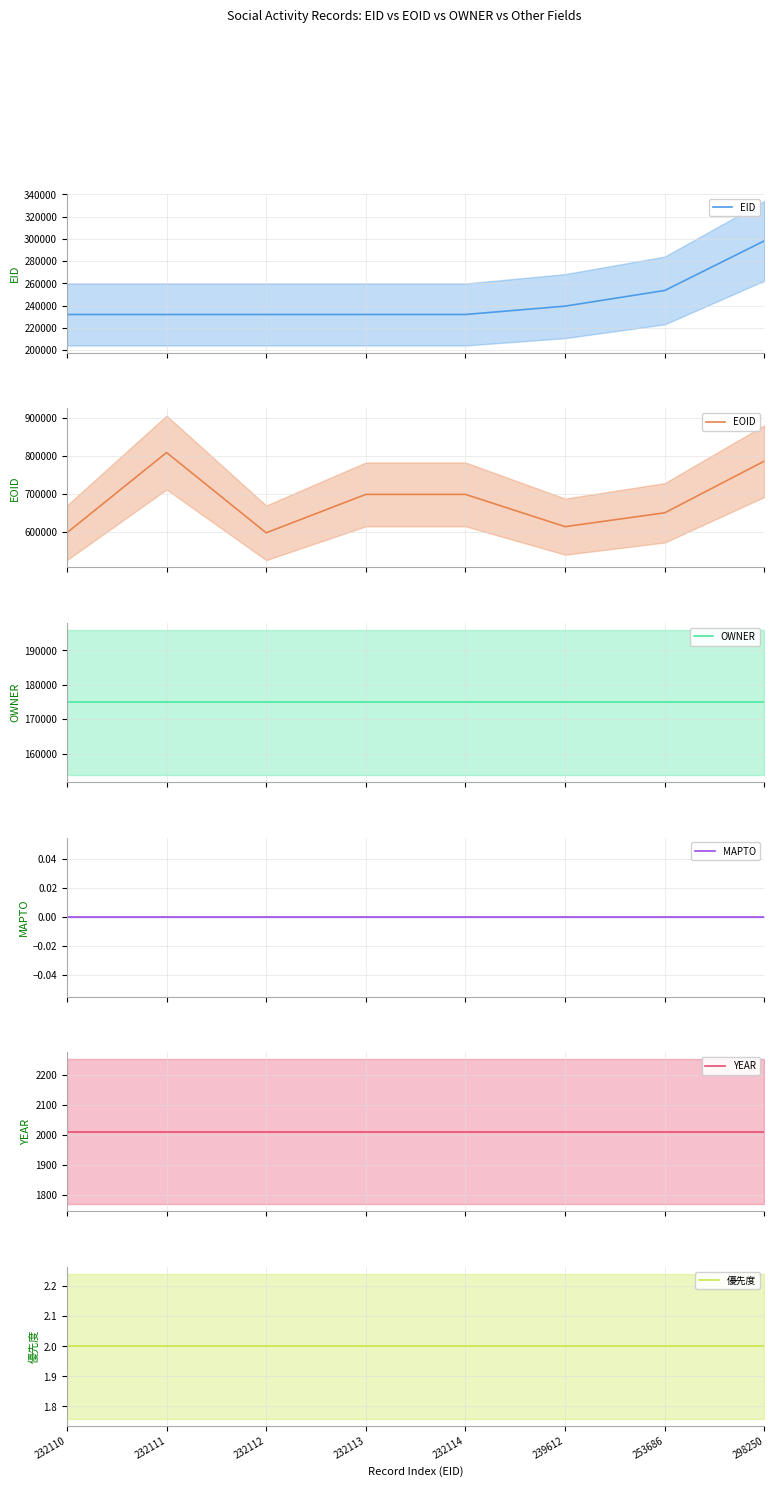

What is the minimum value for EOID?

598136